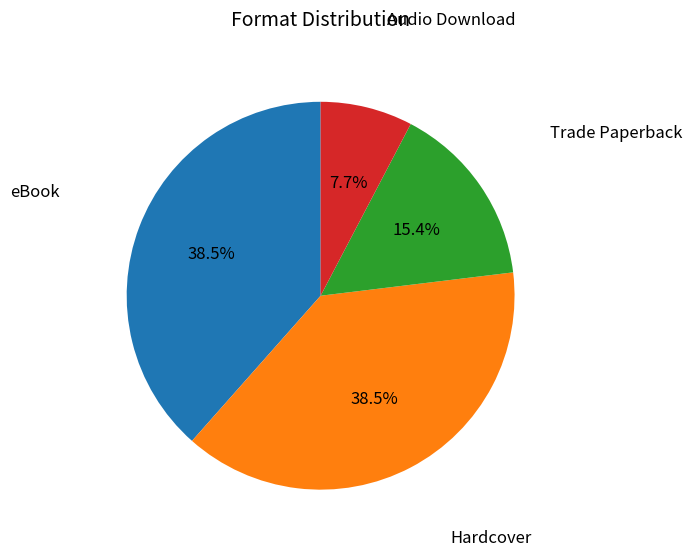

Is there a majority slice in this chart?

No